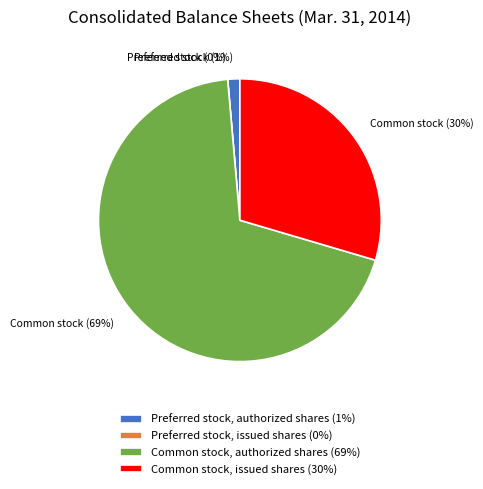

Which category has the smallest portion of the pie?

Preferred stock, issued shares